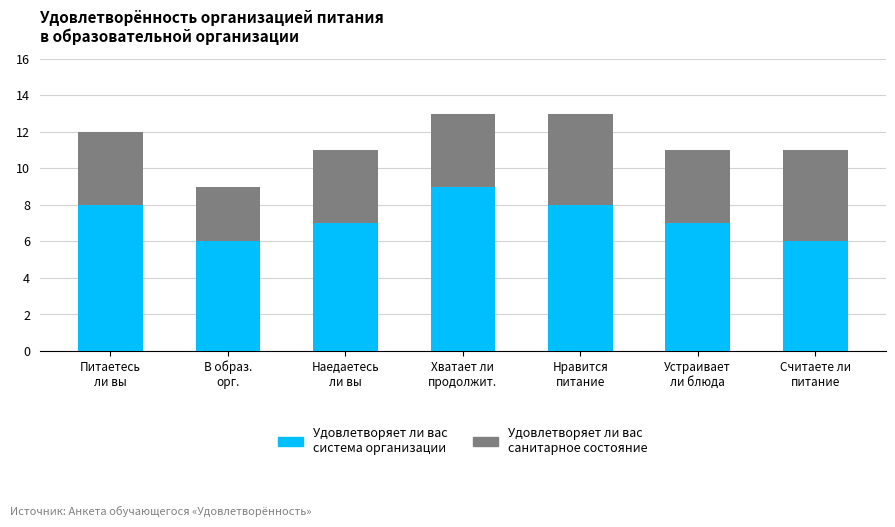

What is the sum of all Удовлетворяет ли вас система организации values?

51